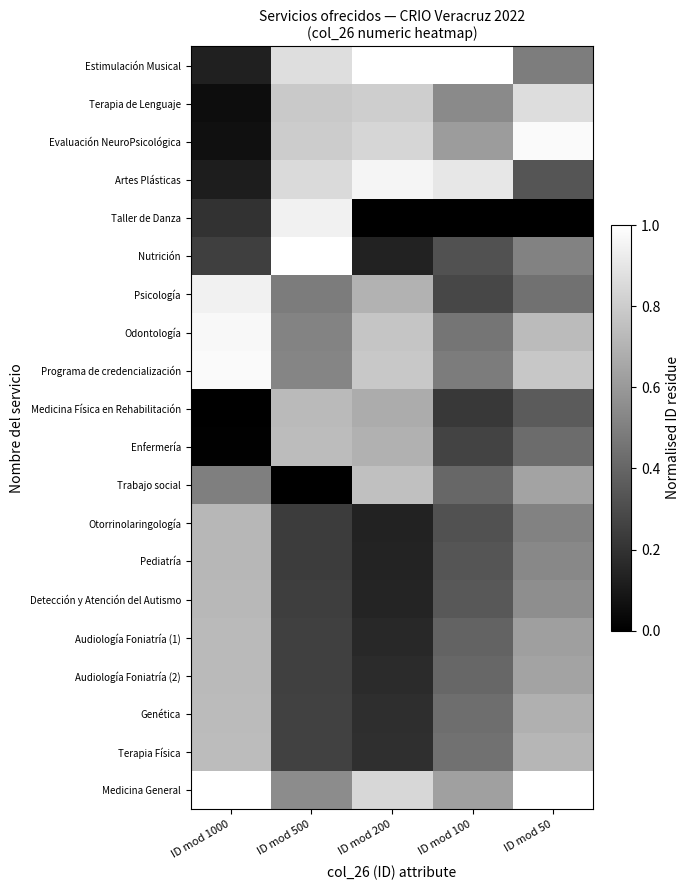

Rank the series by their maximum value, from highest to lowest.

Estimulación Musical, Nutrición, Medicina General, Evaluación NeuroPsicológica, Programa de credencialización, Odontología, Artes Plásticas, Psicología, Taller de Danza, Terapia de Lenguaje, Trabajo social, Terapia Física, Enfermería, Genética, Audiología Foniatría (2), Medicina Física en Rehabilitación, Audiología Foniatría (1), Detección y Atención del Autismo, Pediatría, Otorrinolaringología